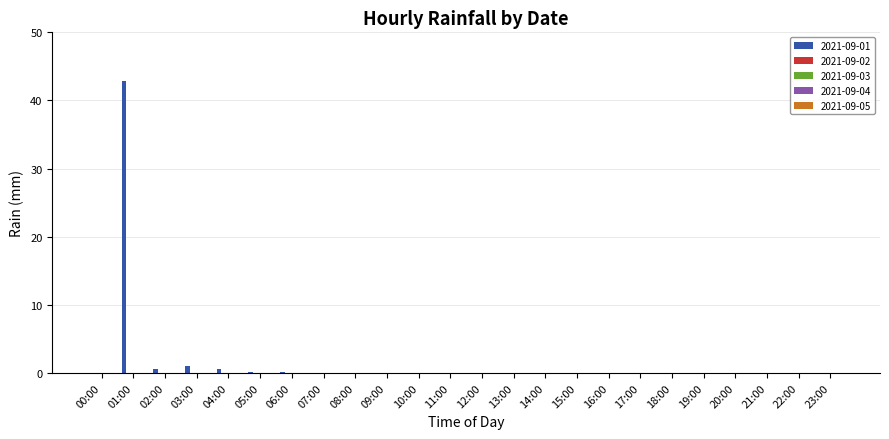

What is the maximum value shown in the chart?

42.8